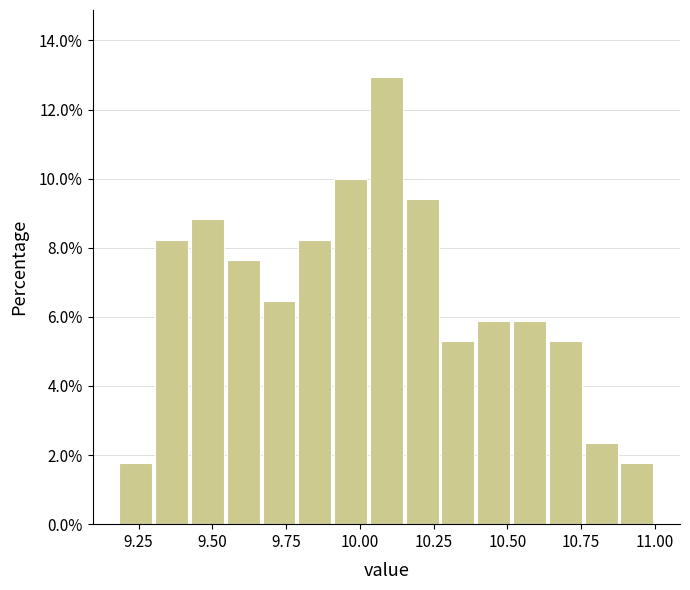

Around what value on the x-axis is the tallest bar? Give the approximate position of its centre, as read against the axis.

10.10